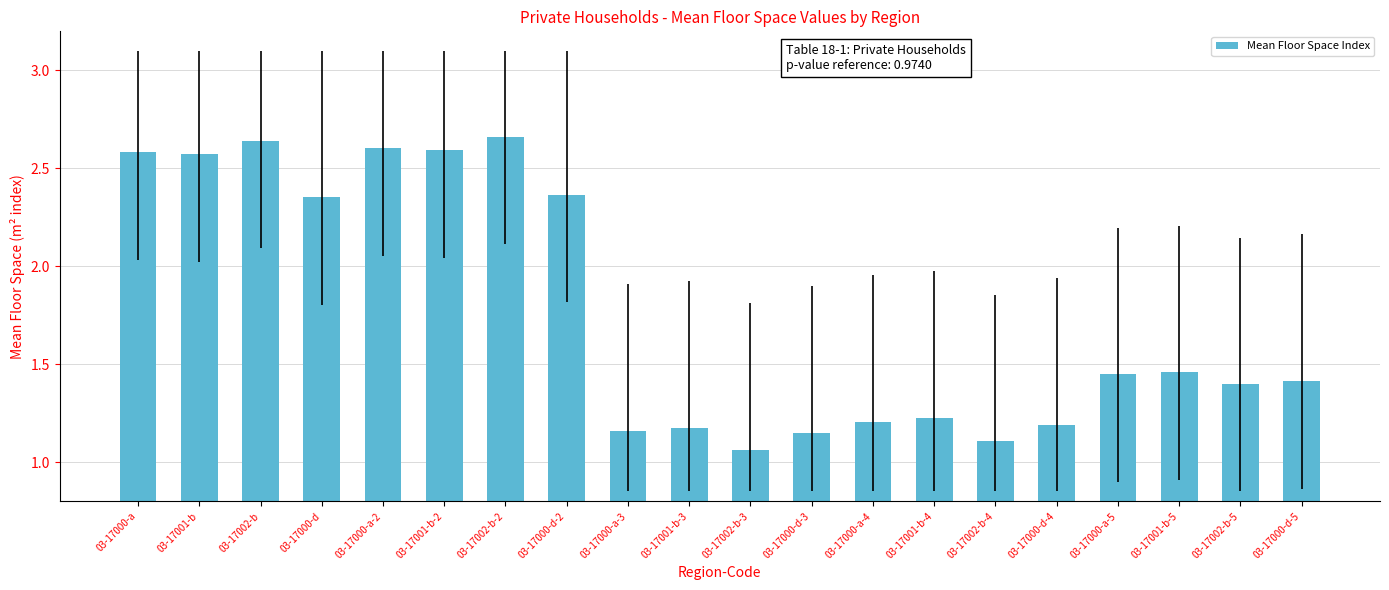

How many categories are shown in the chart?

20